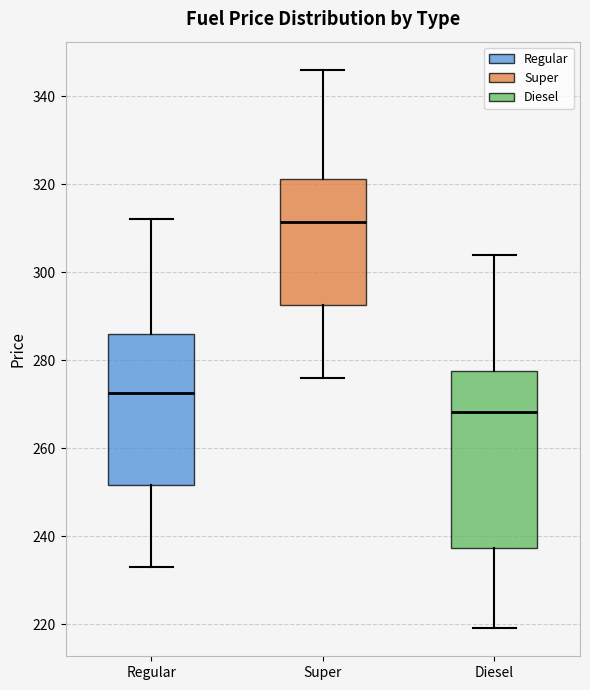

Reading left to right, transcribe this box plot: for each box, give where its median line is, the range the box spans, and where its two whiskers end, as read against the y-axis. The values are not printed on the chart, so give them approximately, as read against the axis.

Regular: median 272, box 252 to 286, whiskers 234 to 312
Super: median 312, box 292 to 322, whiskers 276 to 346
Diesel: median 268, box 238 to 278, whiskers 220 to 304